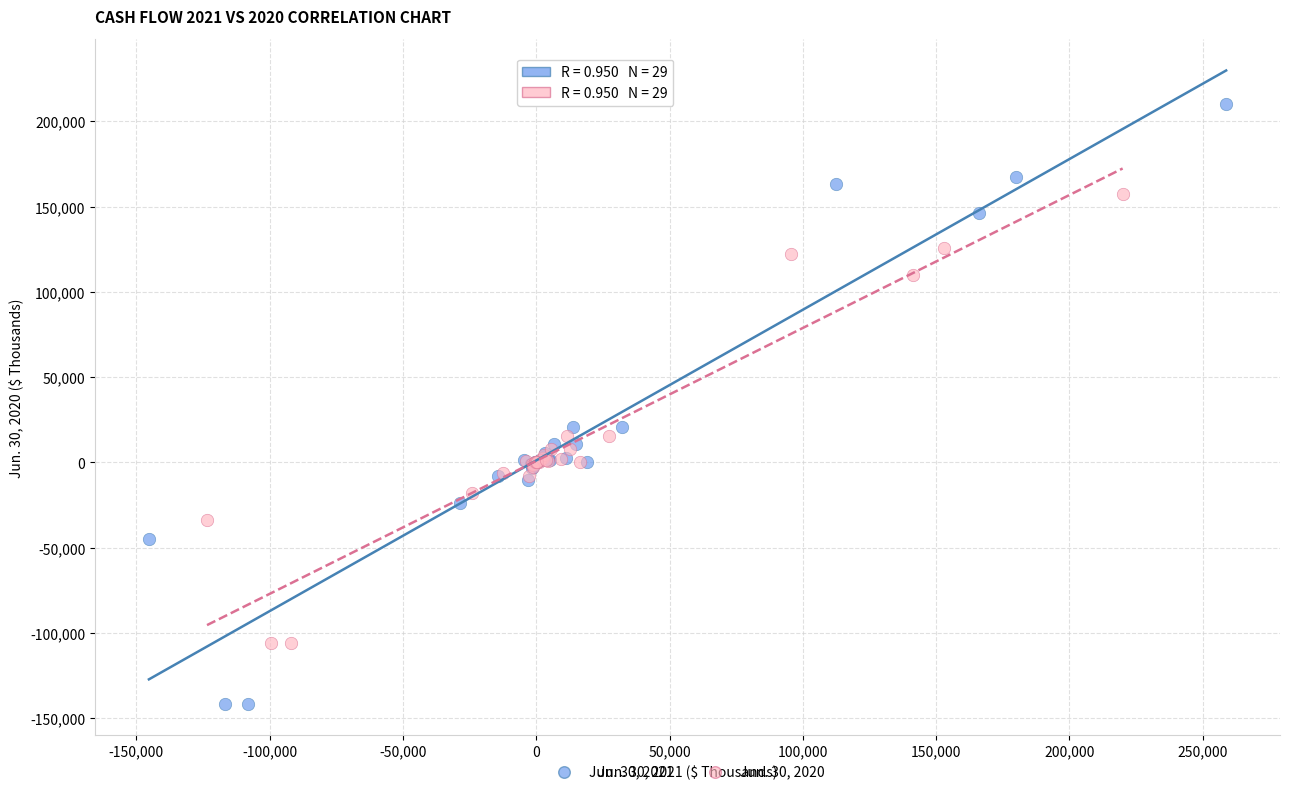

Which series contains the lowest Y value?

Jun. 30, 2021